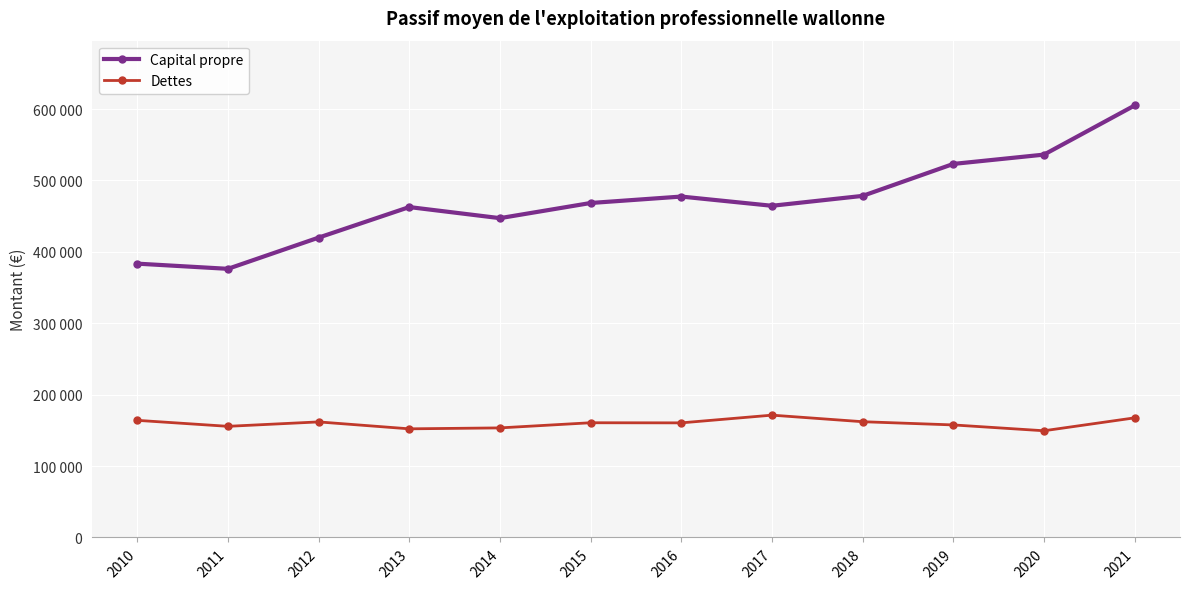

What is the sum of all Capital propre values?

5643225